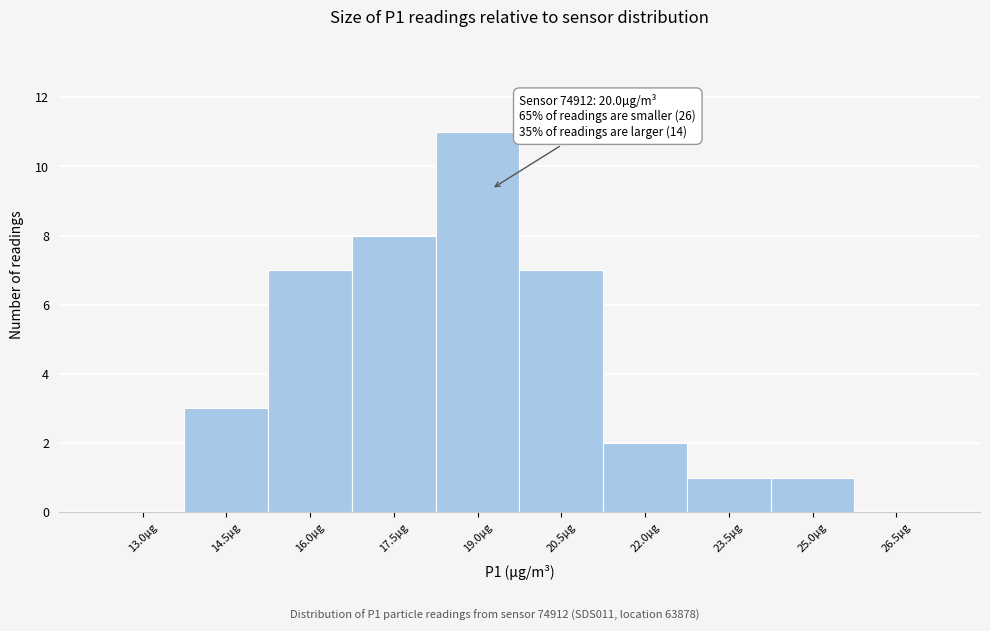

Reading right to left, what are all the values shown in this chart?

26.5µg=0	25.0µg=1	23.5µg=1	22.0µg=2	20.5µg=7	19.0µg=11	17.5µg=8	16.0µg=7	14.5µg=3	13.0µg=0